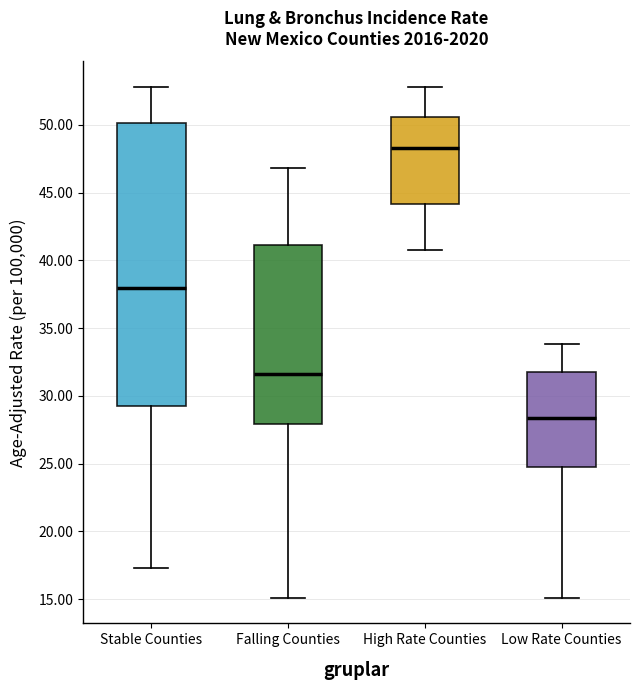

Comparing the boxes themselves (not the whiskers), which one is the tallest?

Stable Counties